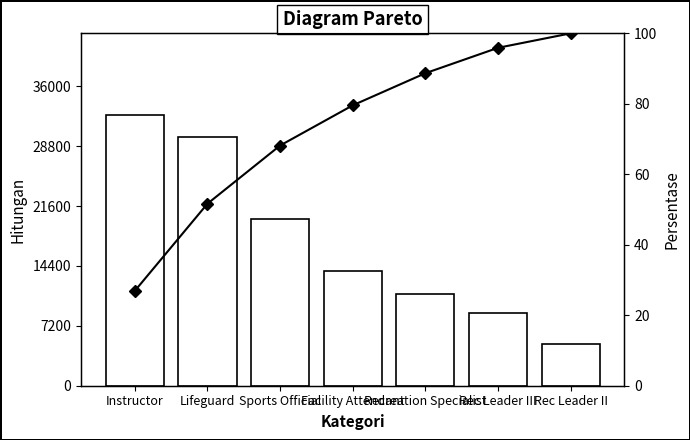

What is the spread (max minus min) of values at Rec Leader II?

4870.0